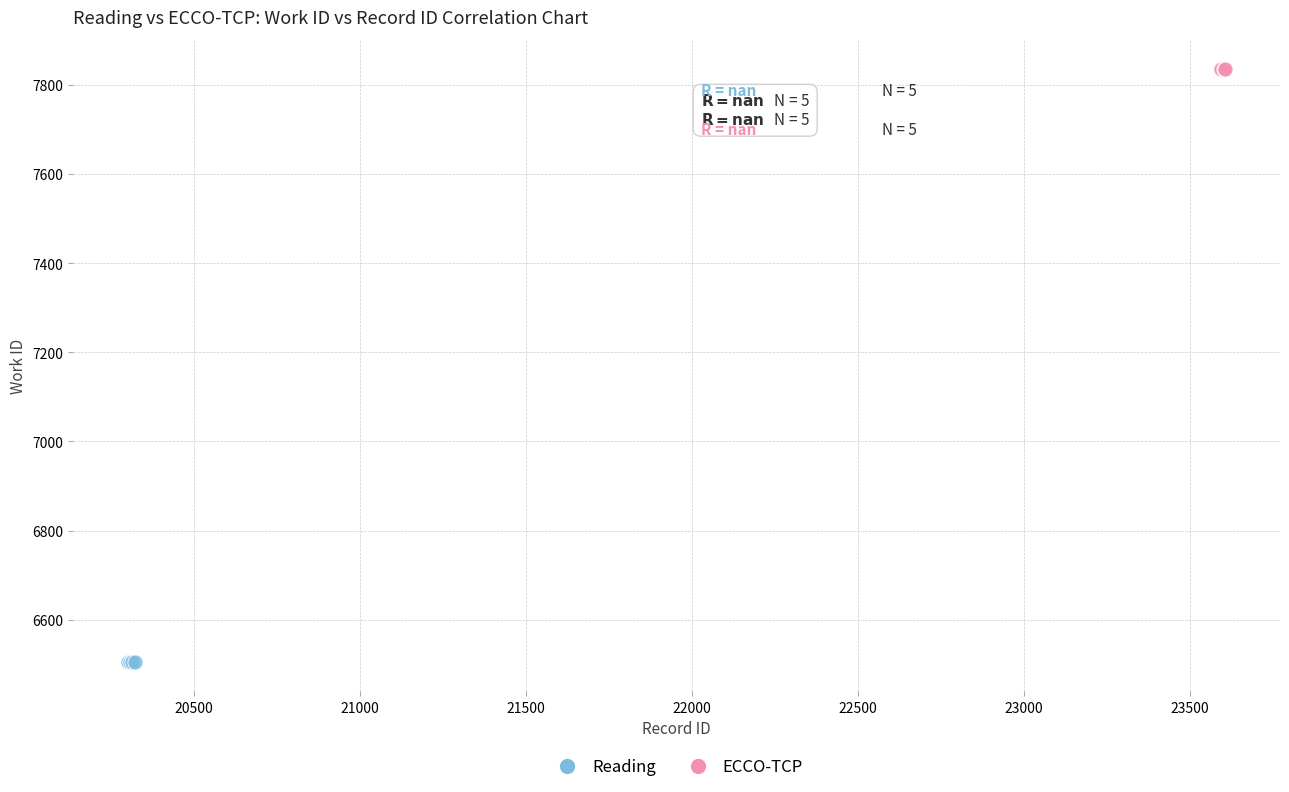

What are all the series names shown in the legend?

Reading, ECCO-TCP